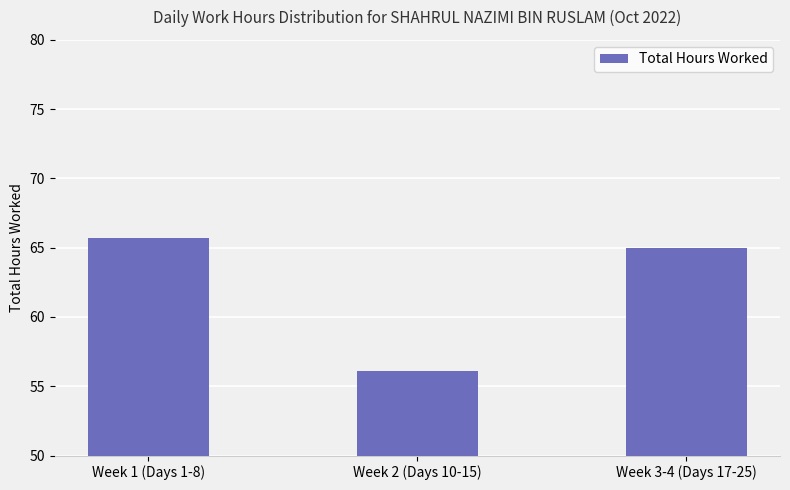

The chart shows a value of 56.1 at Week 2 (Days 10-15). True or false?

True